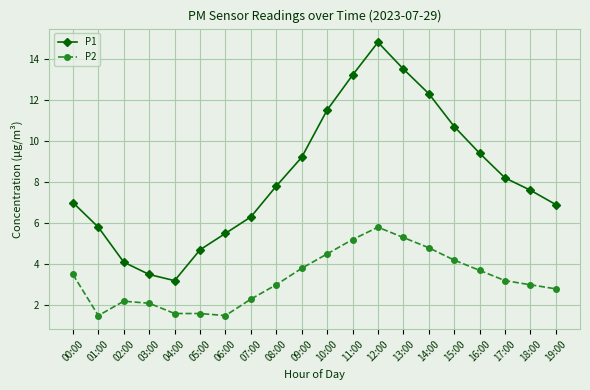

Where is the first local maximum for P1?

12:00